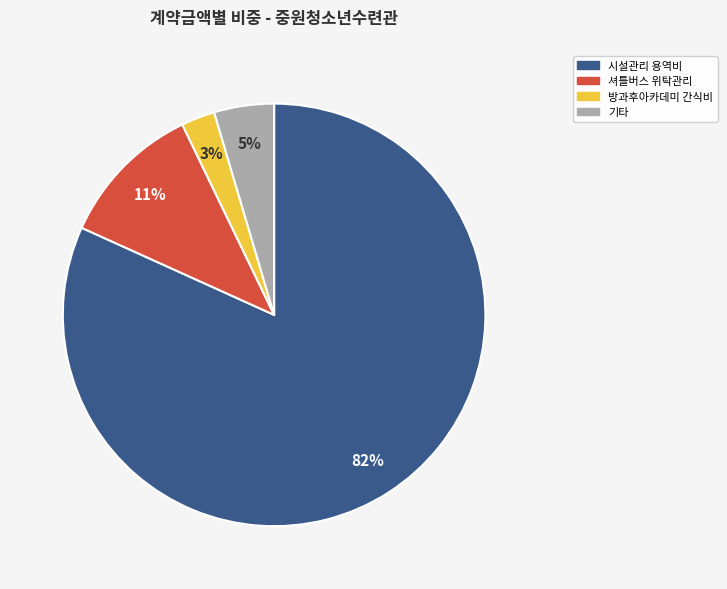

Is there any slice that represents more than half of the pie?

Yes